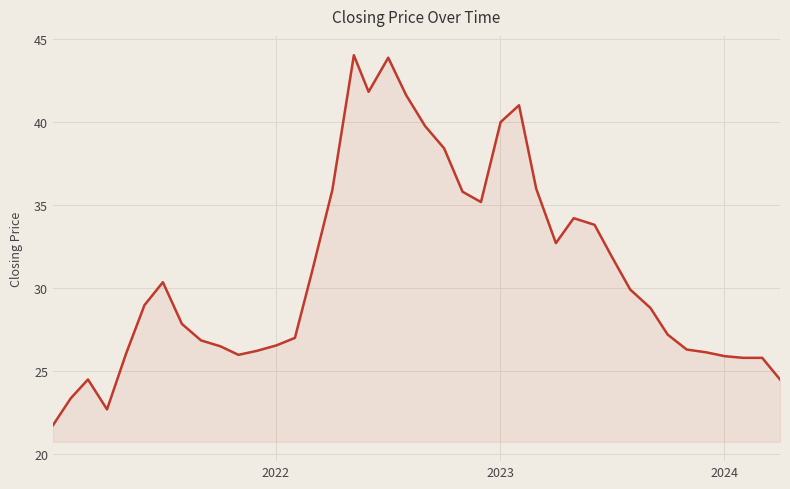

What is the minimum value shown in the chart?

21.8